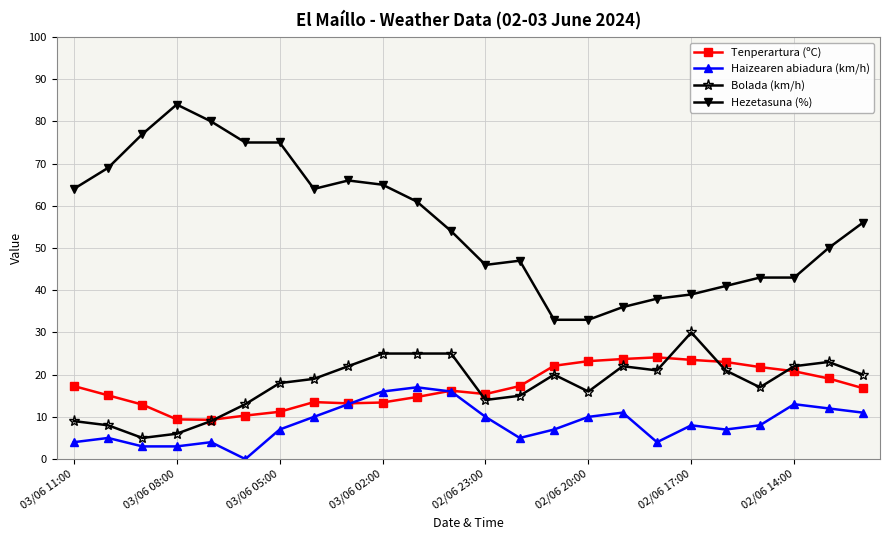

True or false: Haizearen abiadura (km/h) has more than 0 points higher than both neighbors.

True